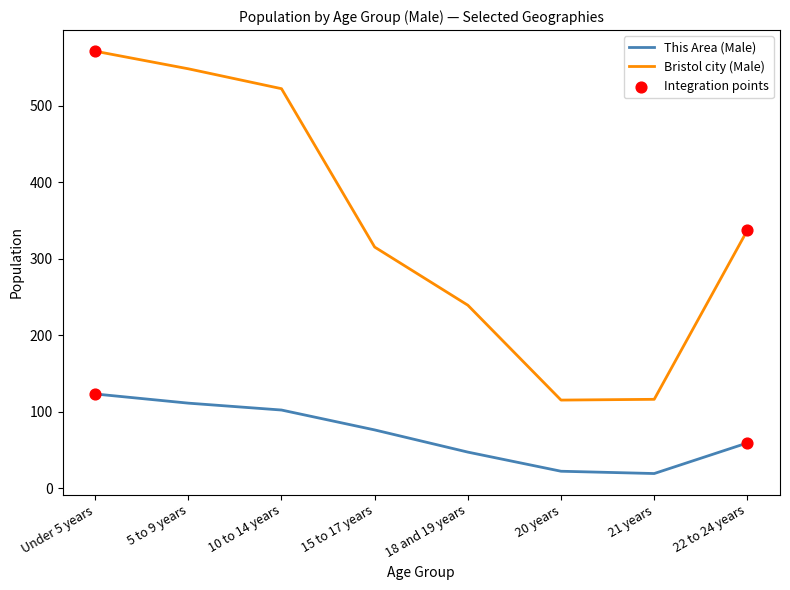

At how many categories does at least one series exceed 106?

8